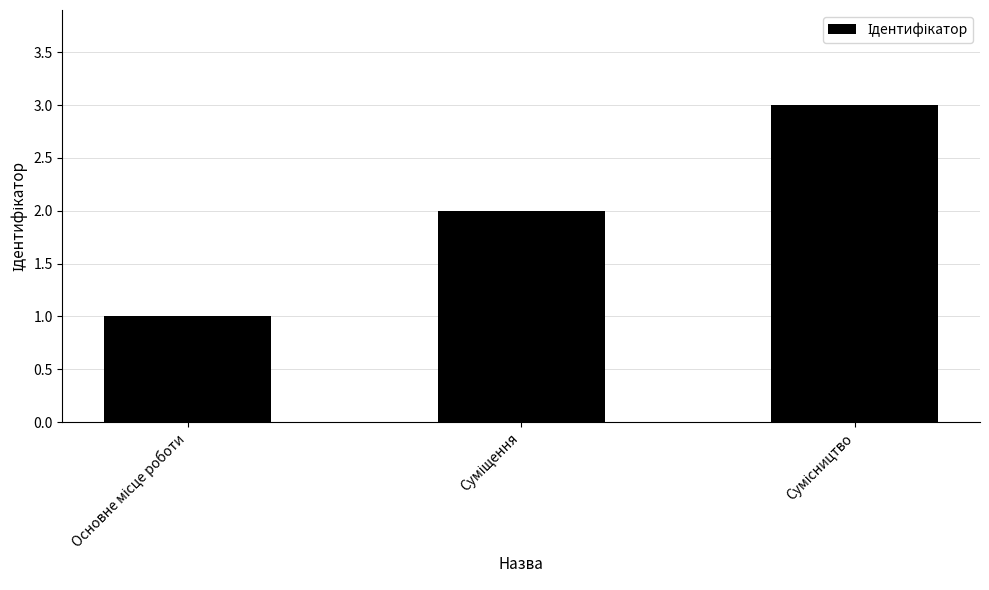

What is the maximum value shown in the chart?

3